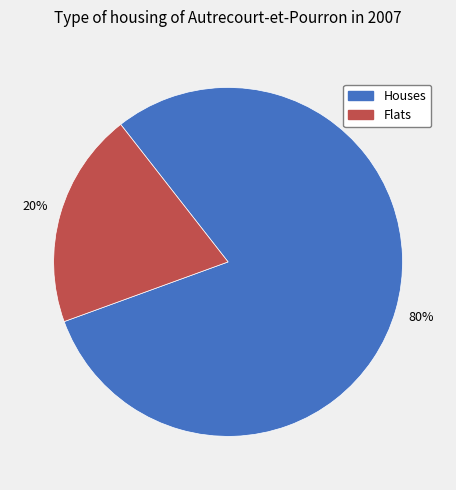

What percentage is the Houses slice, to the nearest percent?

80%